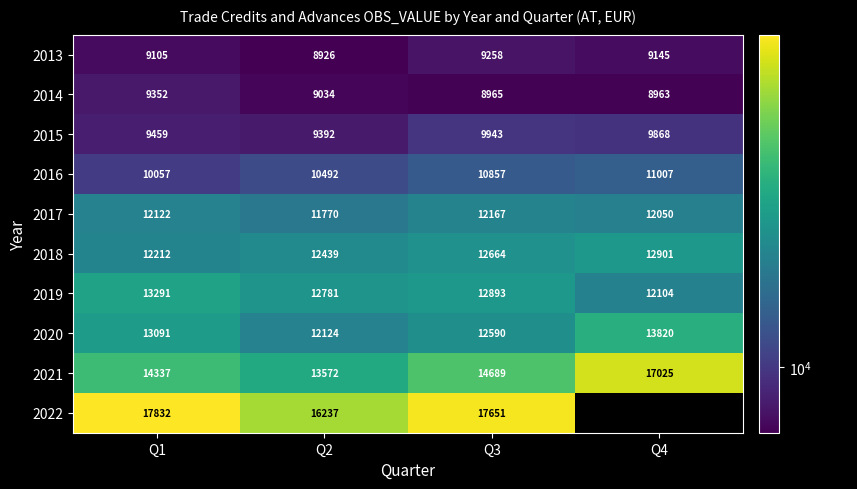

What is the sum of all 2018 values?

50216